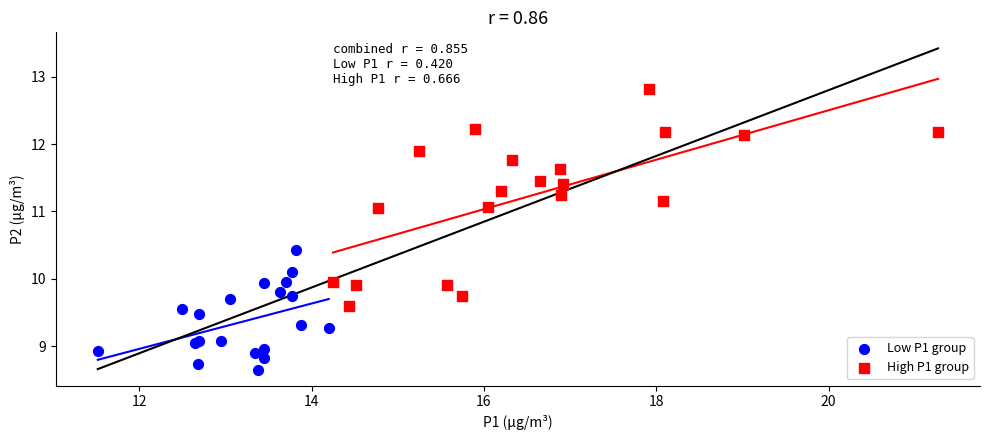

Which series contains the lowest Y value?

Low P1 group